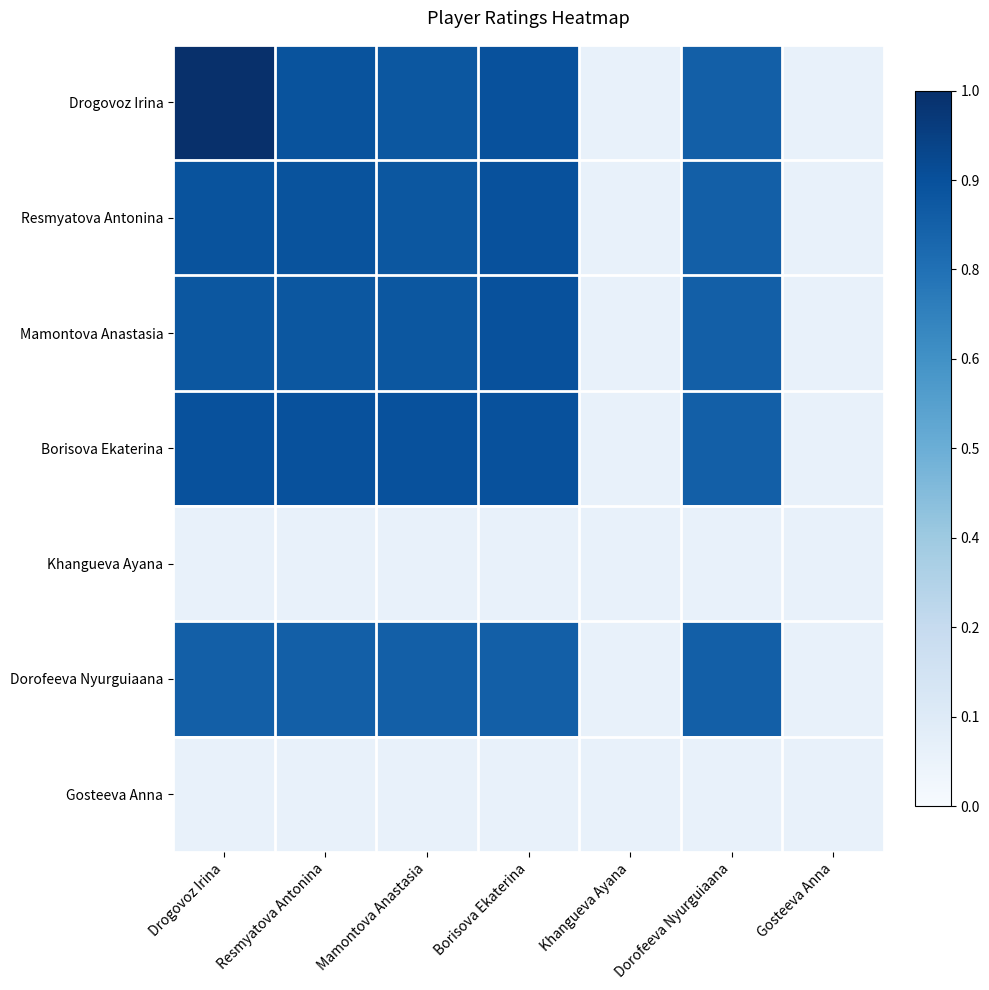

Reading left to right, transcribe all the data shown in this chart.

Drogovoz Irina: Drogovoz Irina=1.0	Resmyatova Antonina=0.9	Mamontova Anastasia=0.9	Borisova Ekaterina=0.9	Khangueva Ayana=0.1	Dorofeeva Nyurguiaana=0.8	Gosteeva Anna=0.1
Resmyatova Antonina: Drogovoz Irina=0.9	Resmyatova Antonina=0.9	Mamontova Anastasia=0.9	Borisova Ekaterina=0.9	Khangueva Ayana=0.1	Dorofeeva Nyurguiaana=0.8	Gosteeva Anna=0.1
Mamontova Anastasia: Drogovoz Irina=0.9	Resmyatova Antonina=0.9	Mamontova Anastasia=0.9	Borisova Ekaterina=0.9	Khangueva Ayana=0.1	Dorofeeva Nyurguiaana=0.8	Gosteeva Anna=0.1
Borisova Ekaterina: Drogovoz Irina=0.9	Resmyatova Antonina=0.9	Mamontova Anastasia=0.9	Borisova Ekaterina=0.9	Khangueva Ayana=0.1	Dorofeeva Nyurguiaana=0.8	Gosteeva Anna=0.1
Khangueva Ayana: Drogovoz Irina=0.1	Resmyatova Antonina=0.1	Mamontova Anastasia=0.1	Borisova Ekaterina=0.1	Khangueva Ayana=0.1	Dorofeeva Nyurguiaana=0.1	Gosteeva Anna=0.1
Dorofeeva Nyurguiaana: Drogovoz Irina=0.8	Resmyatova Antonina=0.8	Mamontova Anastasia=0.8	Borisova Ekaterina=0.8	Khangueva Ayana=0.1	Dorofeeva Nyurguiaana=0.8	Gosteeva Anna=0.1
Gosteeva Anna: Drogovoz Irina=0.1	Resmyatova Antonina=0.1	Mamontova Anastasia=0.1	Borisova Ekaterina=0.1	Khangueva Ayana=0.1	Dorofeeva Nyurguiaana=0.1	Gosteeva Anna=0.1